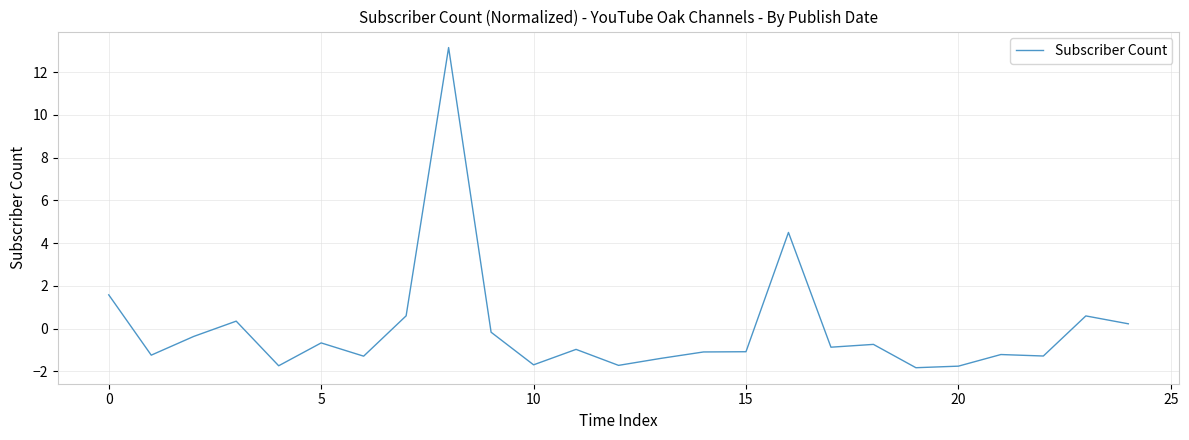

How many negative values are there?

18